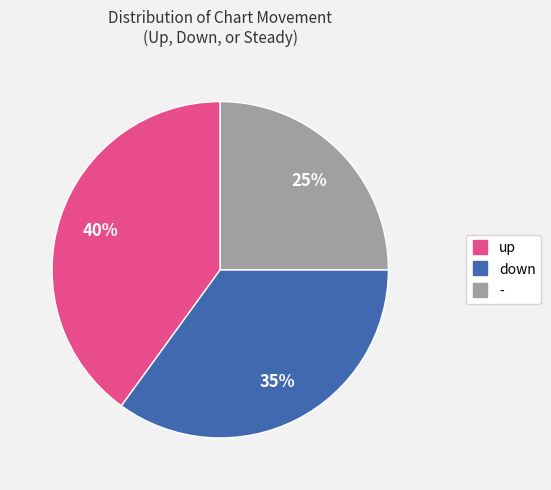

What percentage is the up slice, to the nearest percent?

40%